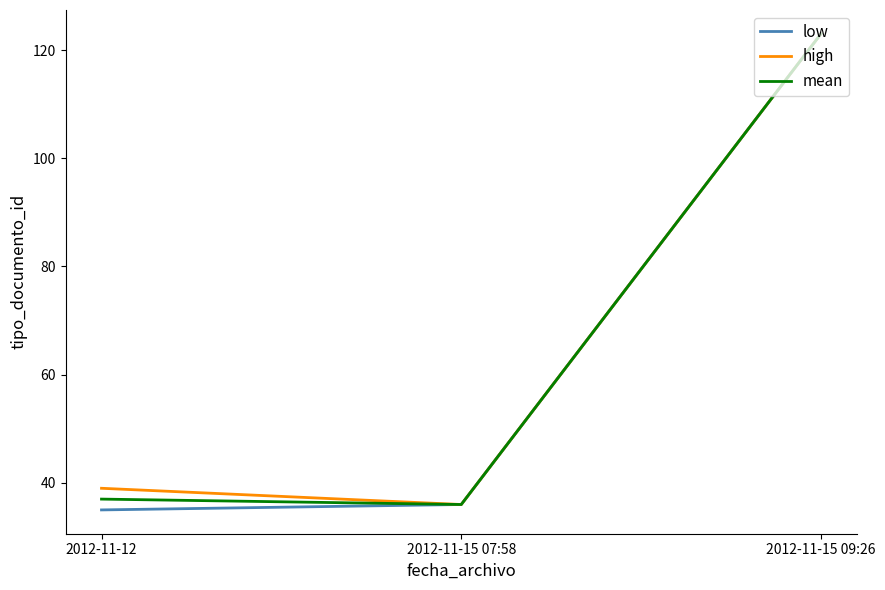

Count the number of categories in the chart.

3